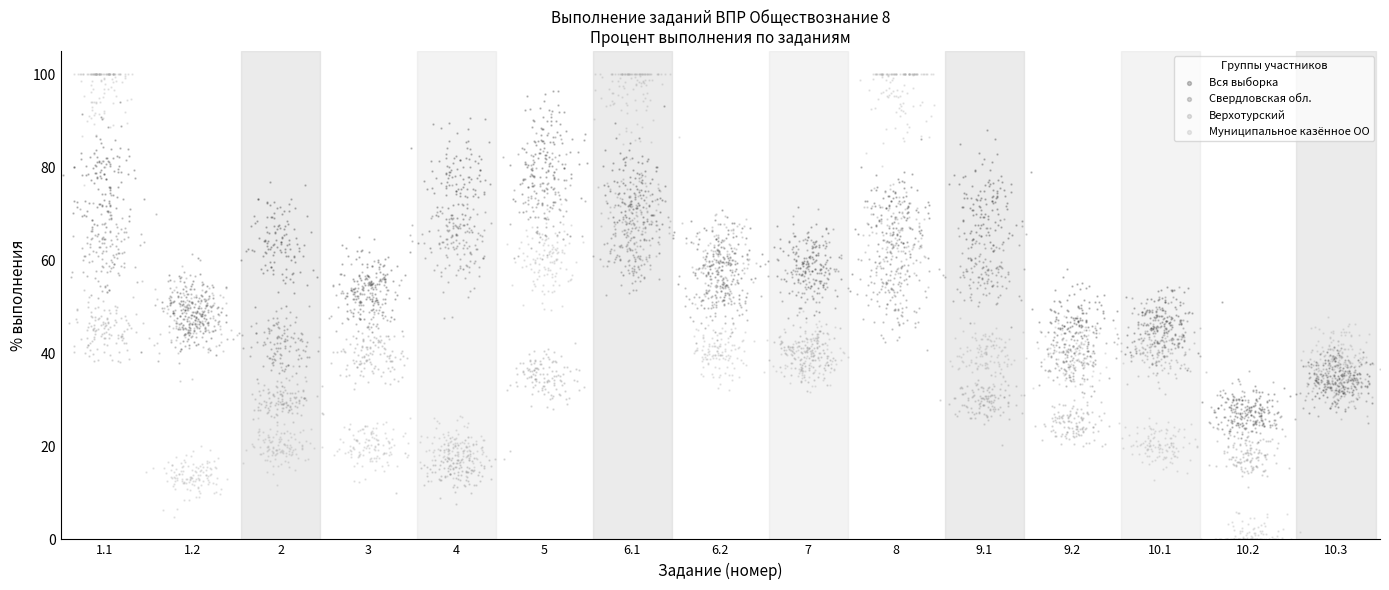

Which series reaches the minimum Y coordinate?

Муниципальное казённое ОО